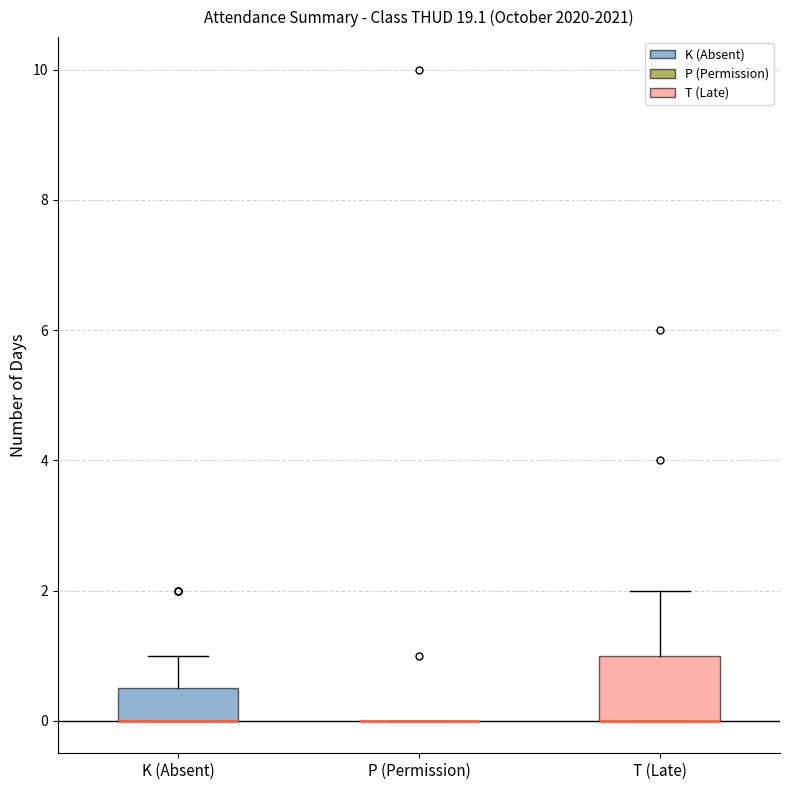

Reading left to right, read every box against the y-axis: the position of its median line, the range the box covers, and the ends of its whiskers. The values are not printed on the chart, so give them approximately, as read against the axis.

K (Absent): median 0.0 (drawn on the box's lower edge), box 0.0 to 0.6, whiskers 0.0 to 1.0
P (Permission): box collapsed to a line at 0.0, whiskers 0.0 to 0.0
T (Late): median 0.0 (drawn on the box's lower edge), box 0.0 to 1.0, whiskers 0.0 to 2.0